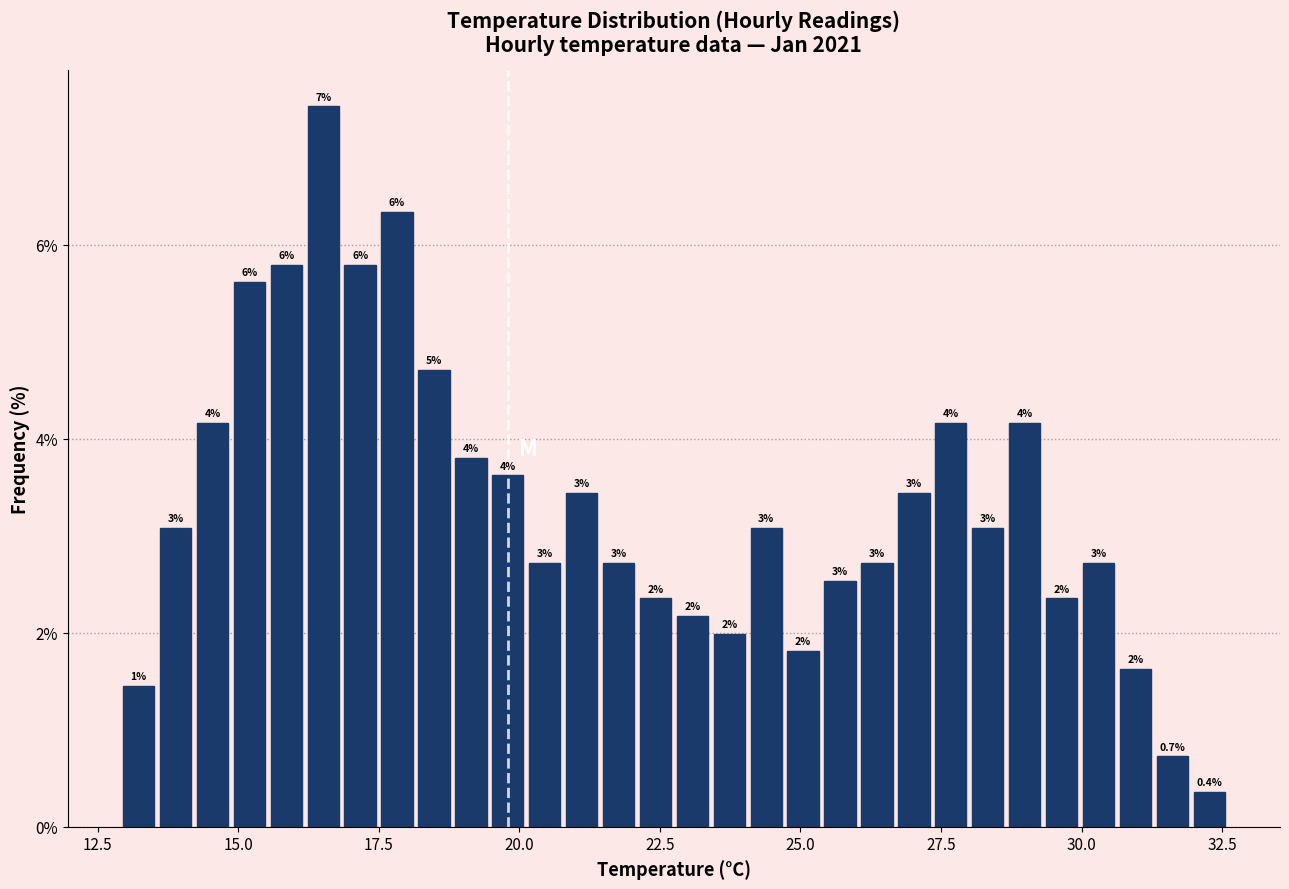

Read against the x-axis, roughly where is the centre of the tallest bar?

16.5